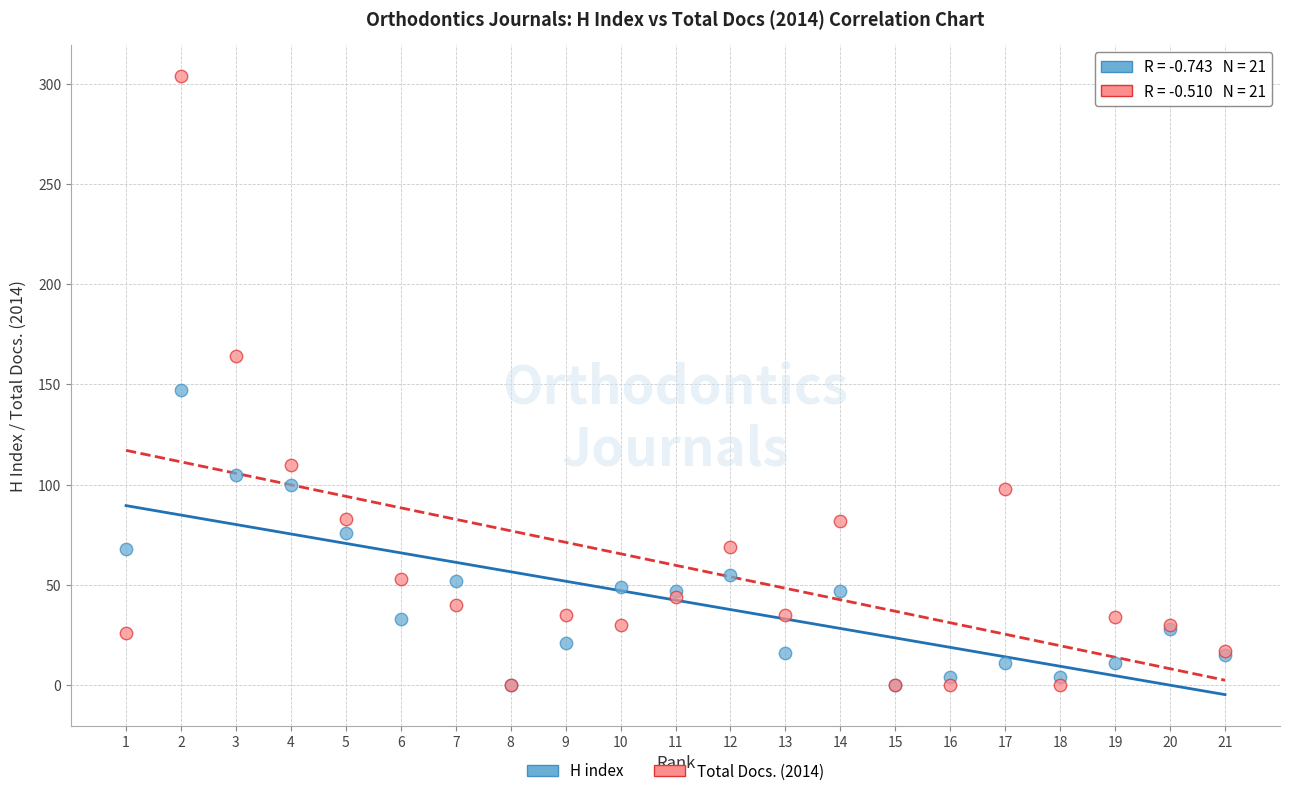

In the Total Docs. (2014) series, what Y value is closest to 152?

164